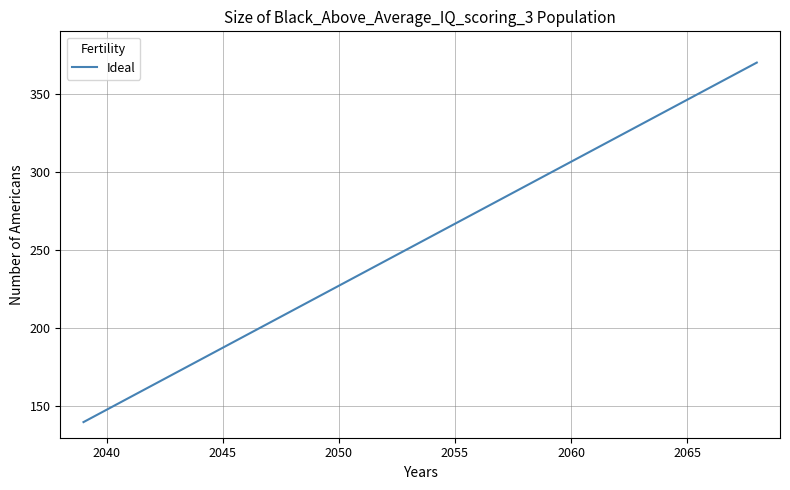

What is the maximum value shown in the chart?

370.0